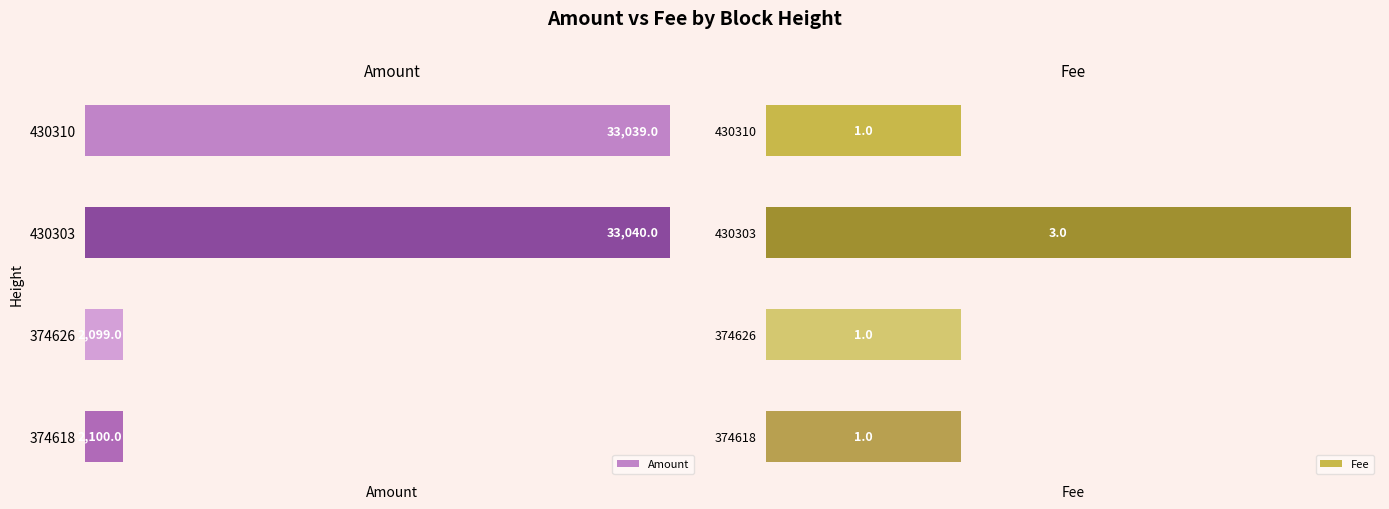

What is the maximum value shown in the chart?

33040